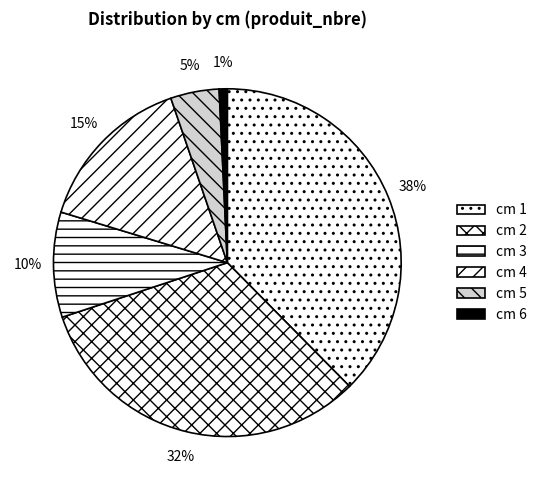

How many slices are in this pie chart?

6